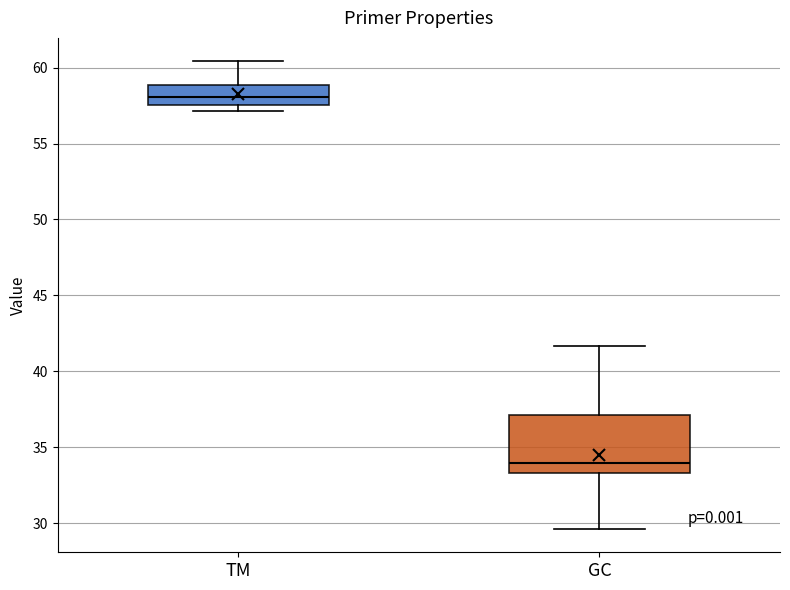

Which box is the tallest, from its lower edge to its upper edge?

GC